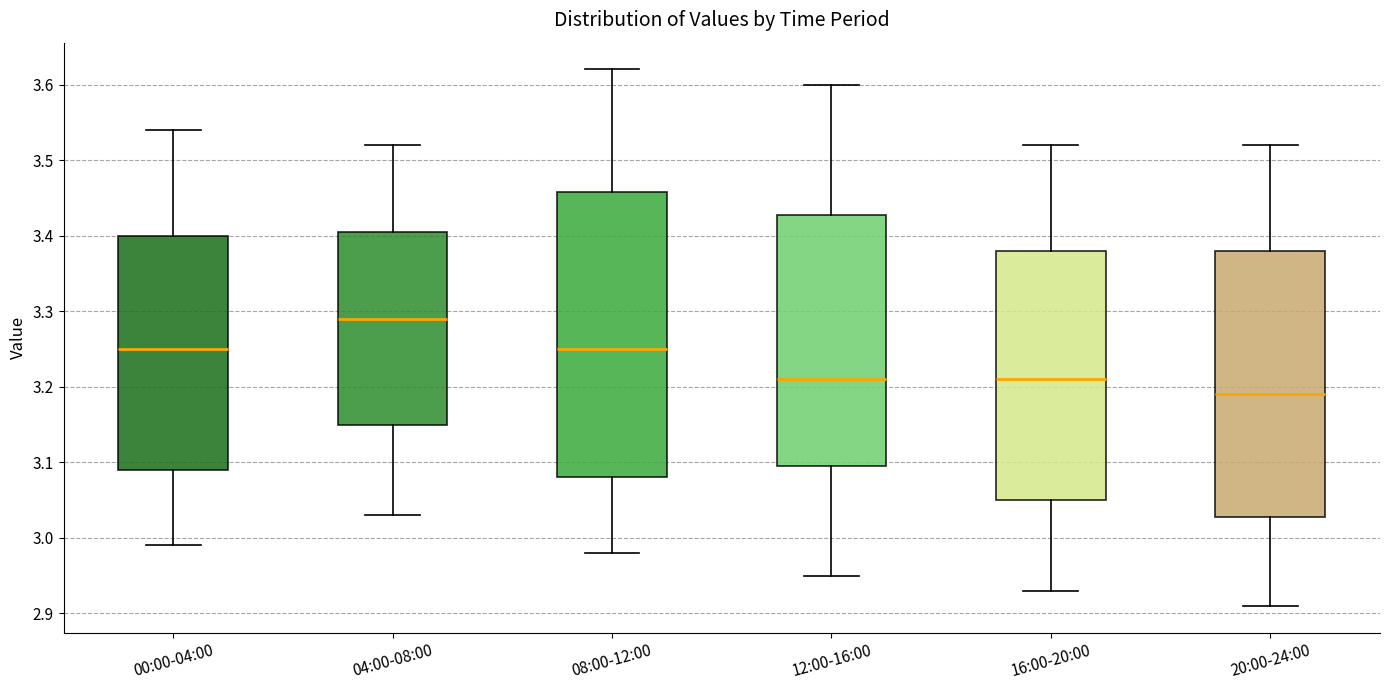

Which box has the highest median line?

04:00-08:00